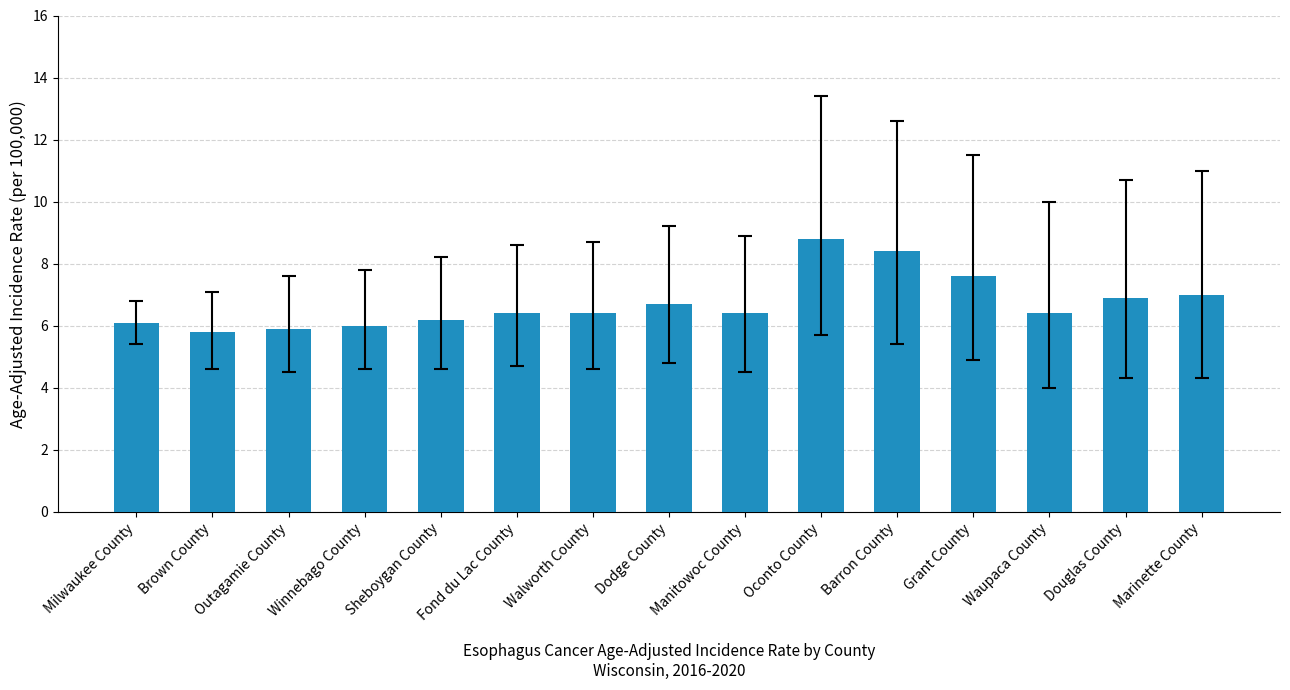

What is the label of the 10th bar from the left?

Oconto County